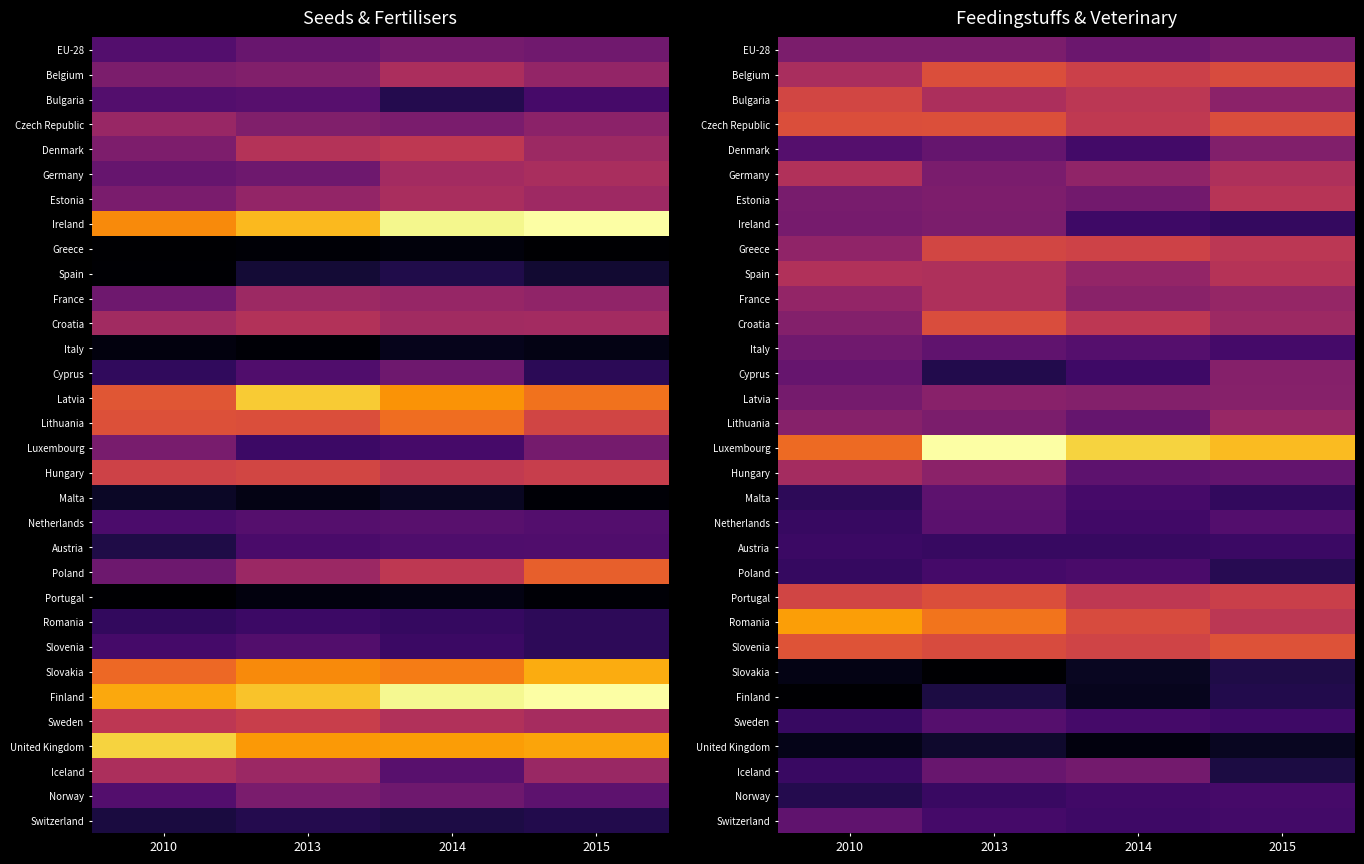

What is the difference between the highest and lowest values at 2010?

52.0